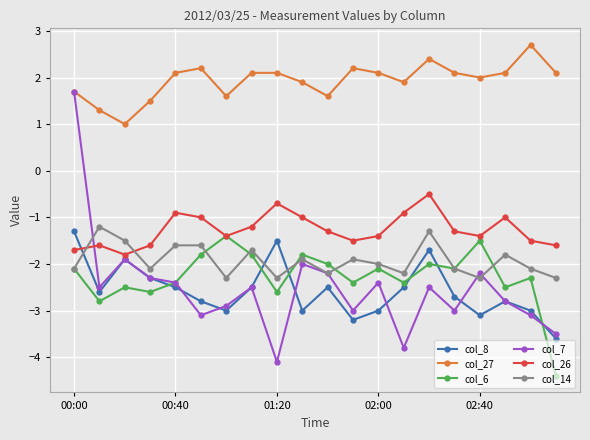

Which series has the largest total across all categories?

col_27